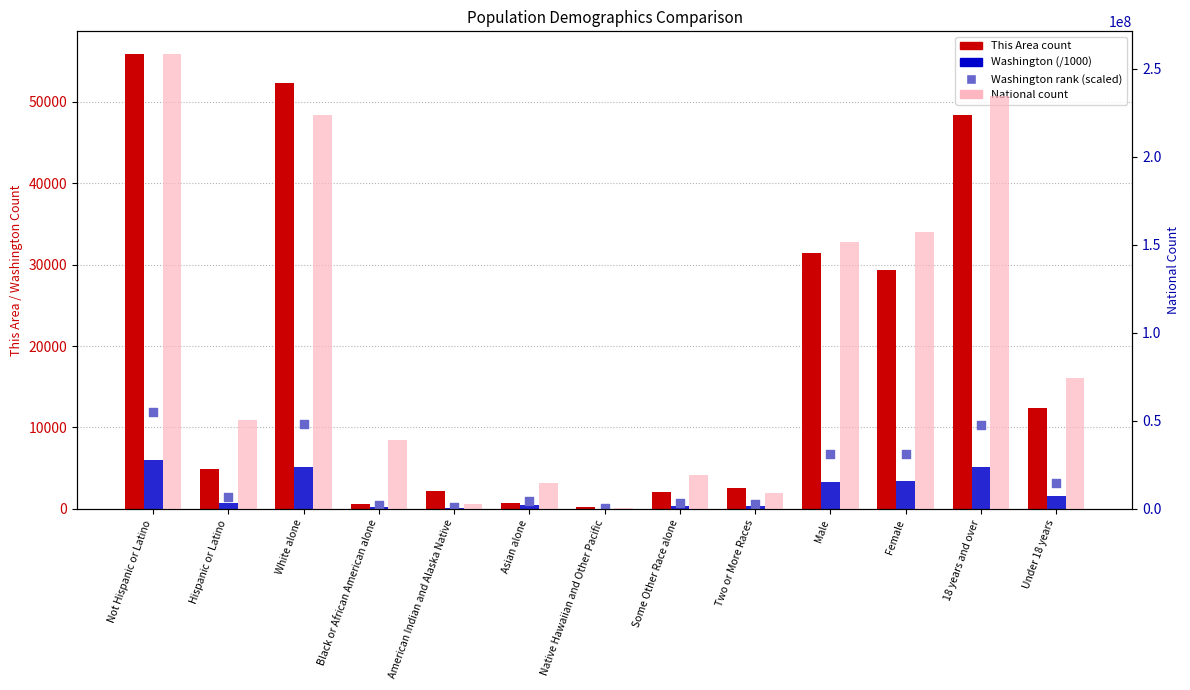

Which series has the largest Y range (max minus min)?

National